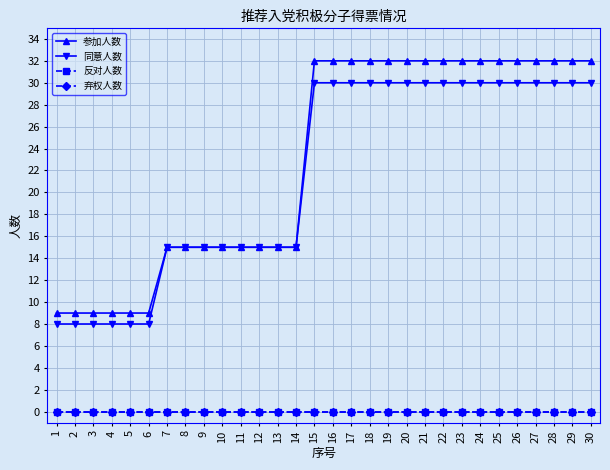

Does the chart have visible grid lines?

Yes